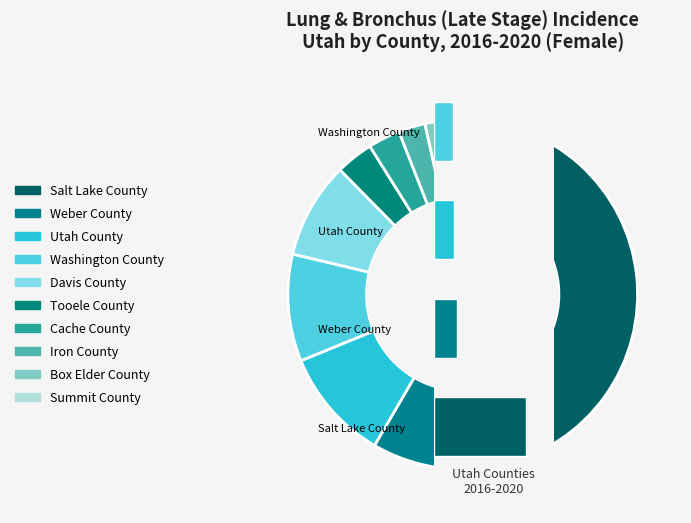

Which slice is the smallest?

Summit County